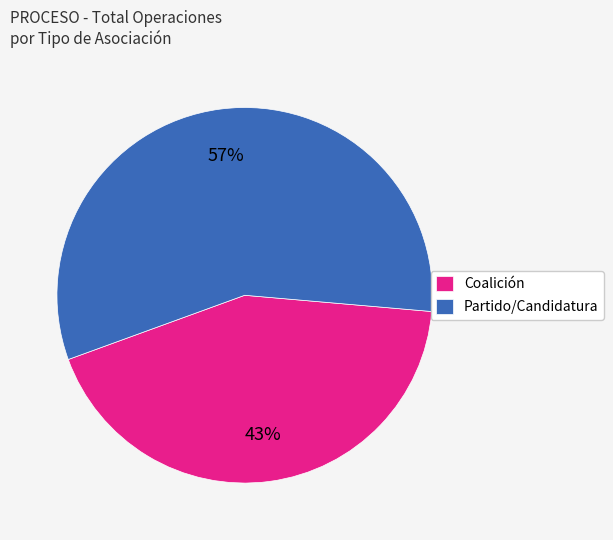

Does any single category account for the majority?

Yes